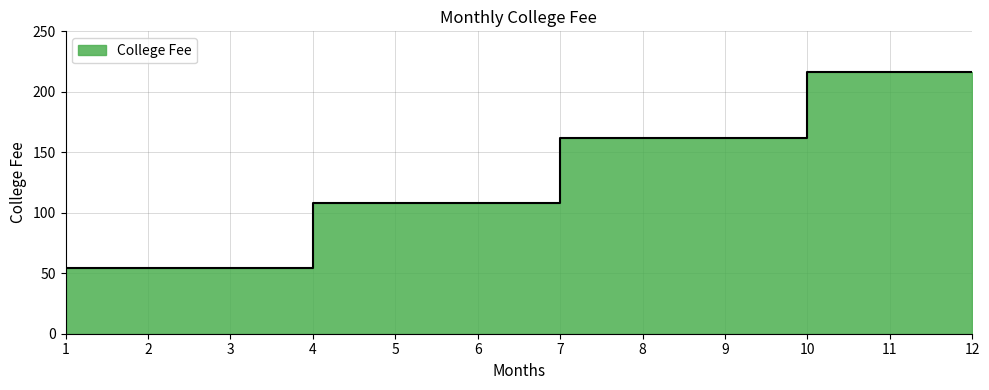

What is the difference between the maximum and second lowest values?

162